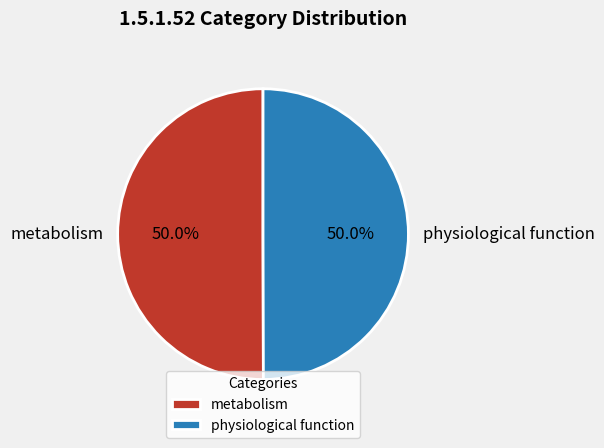

Approximately how many times larger is the value at physiological function compared to metabolism?

1.0